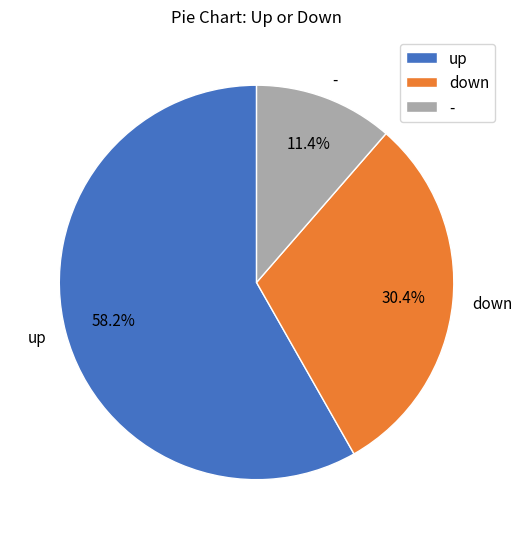

The - slice represents 1% of the pie. True or false?

False